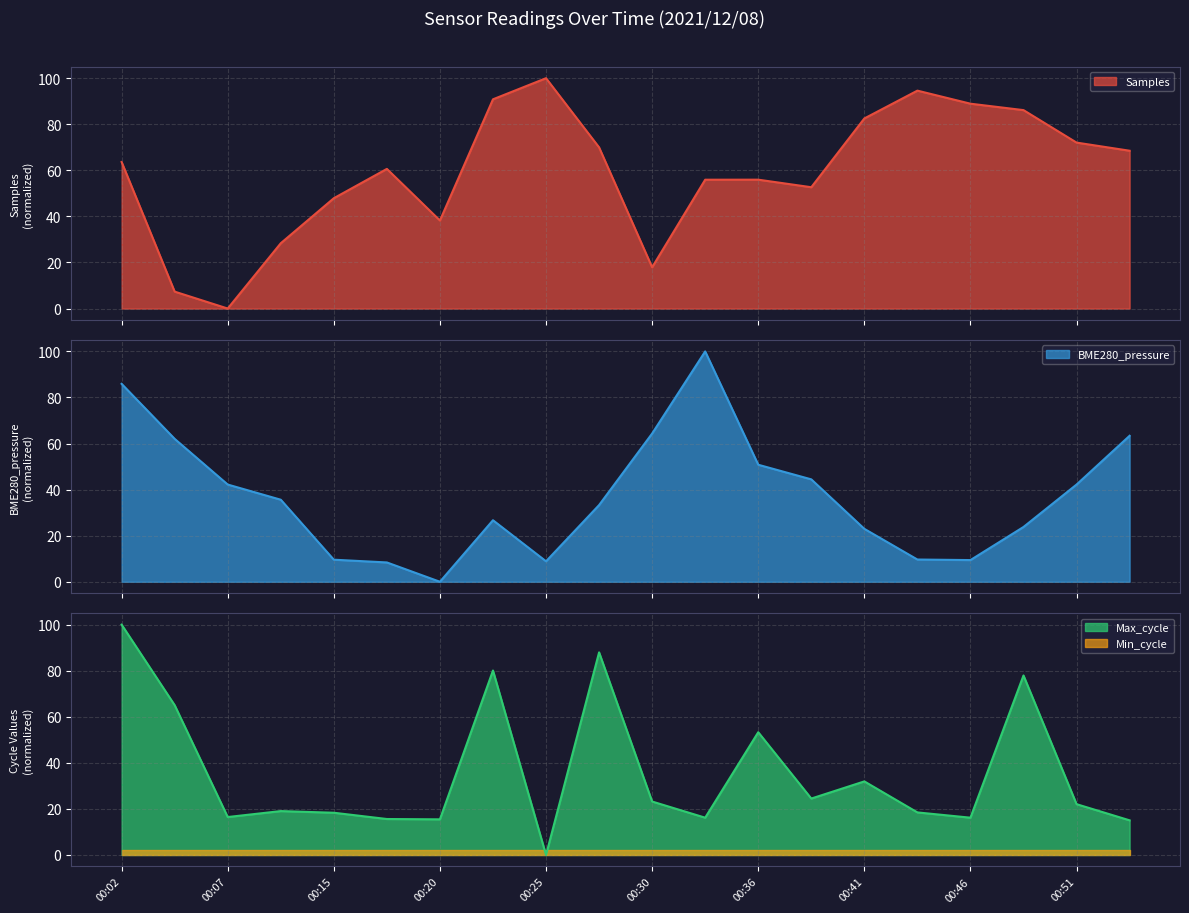

How many values in the Samples series exceed 63?

10